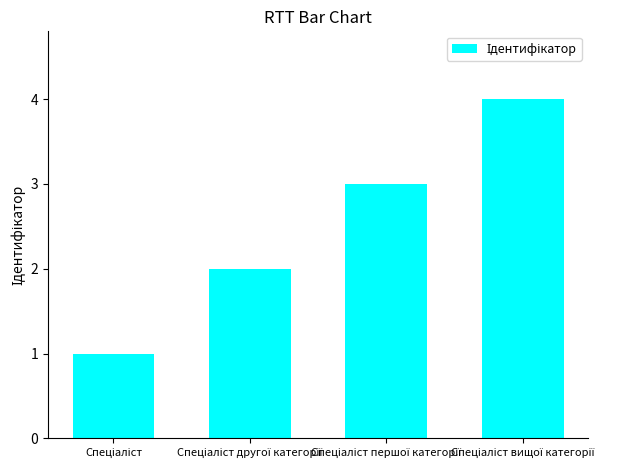

What is the greatest value displayed?

4